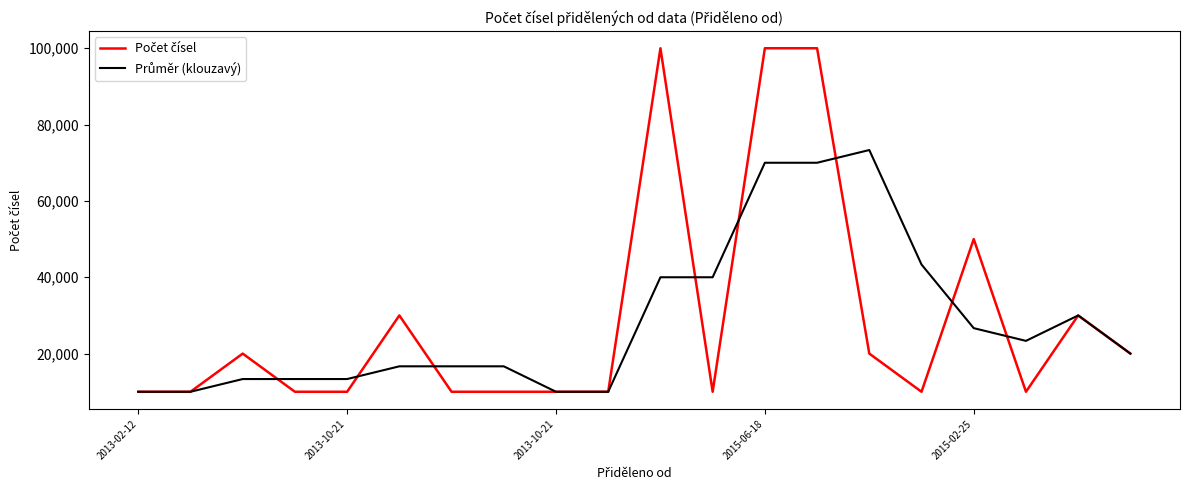

What is the greatest value displayed?

100000.0